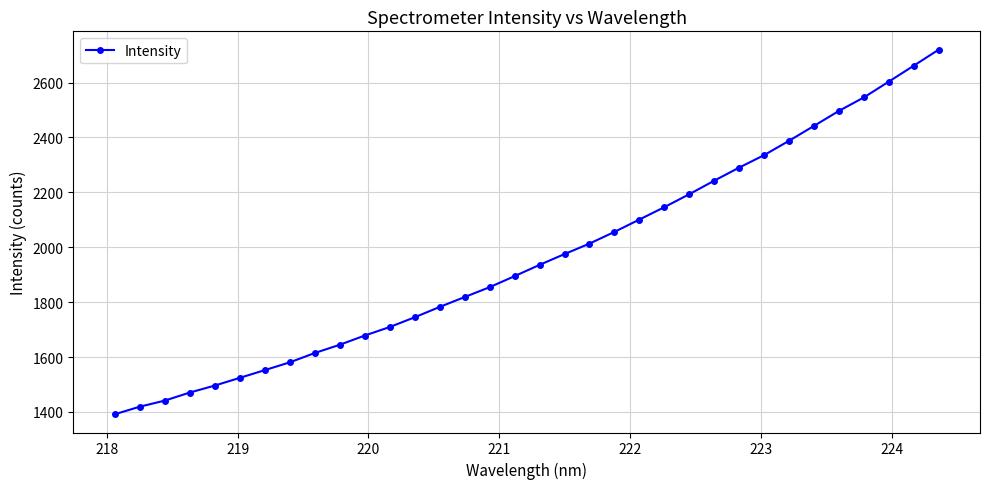

What is the minimum value shown in the chart?

1391.4